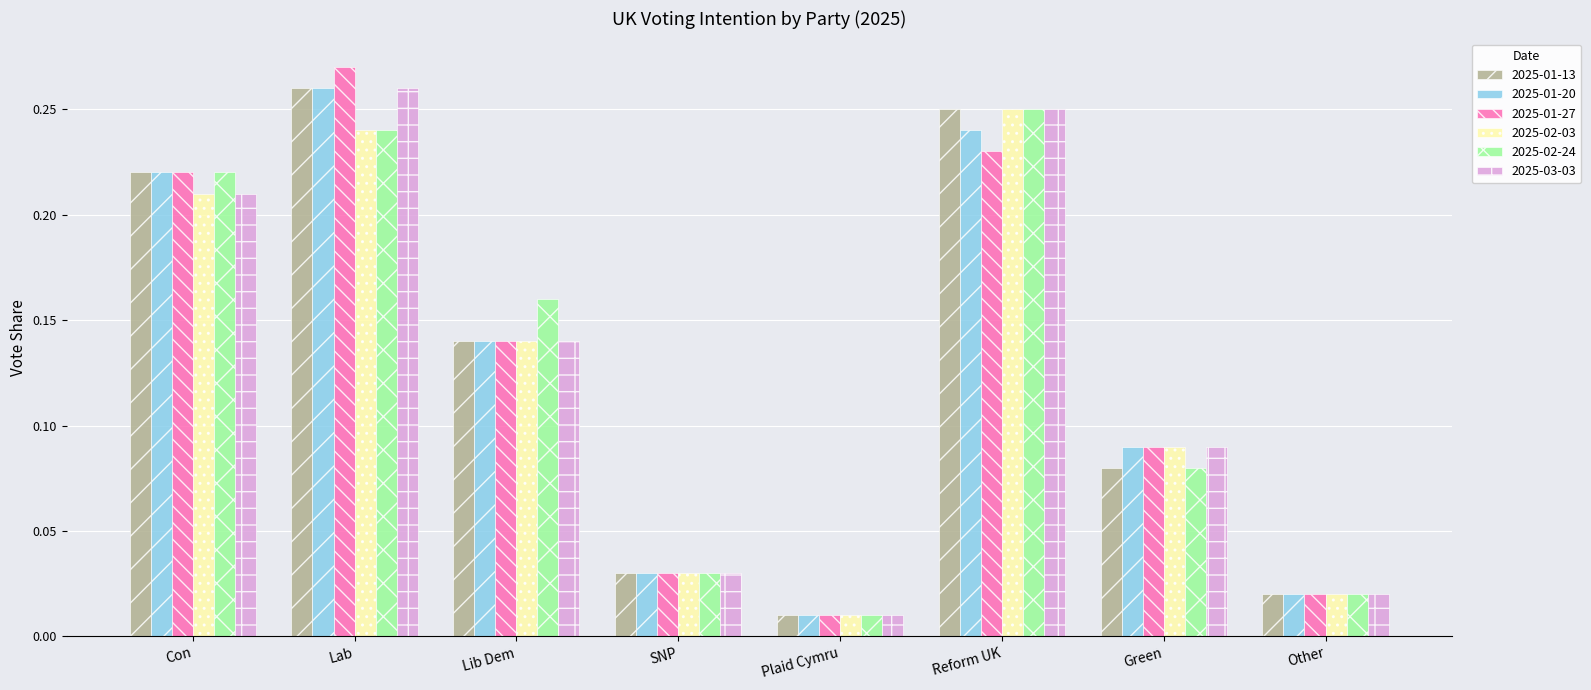

Are the bars grouped side by side (vs. stacked)?

Yes